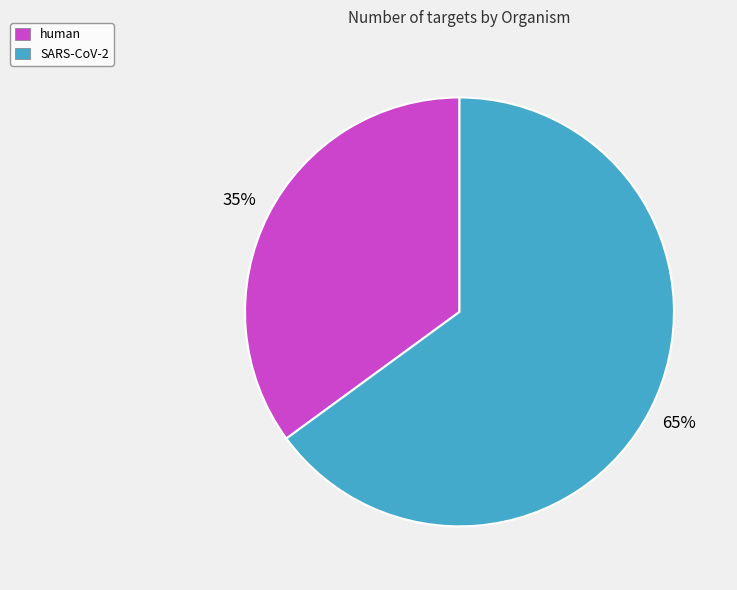

Which slice is the largest?

SARS-CoV-2